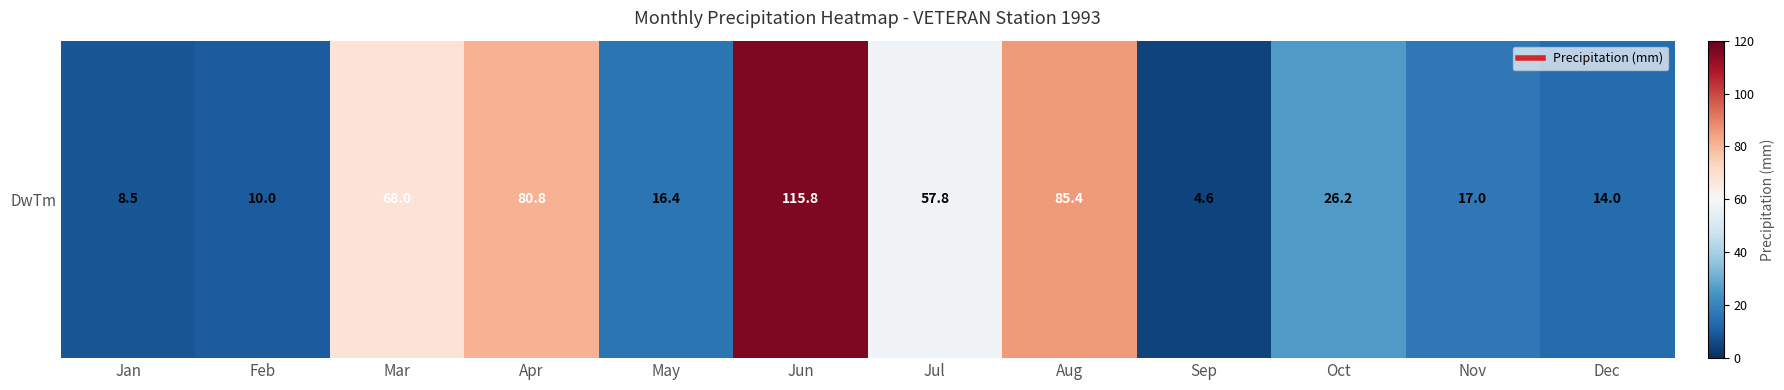

The value at May is 26.8. True or false?

False